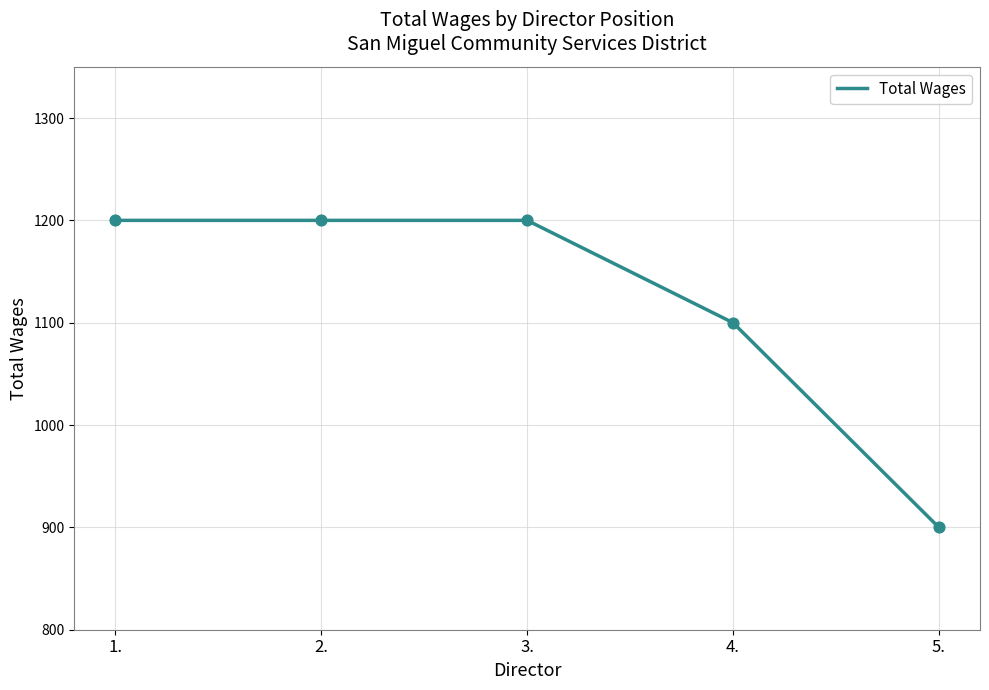

Approximately how many times larger is the value at 2. compared to 4.?

1.1